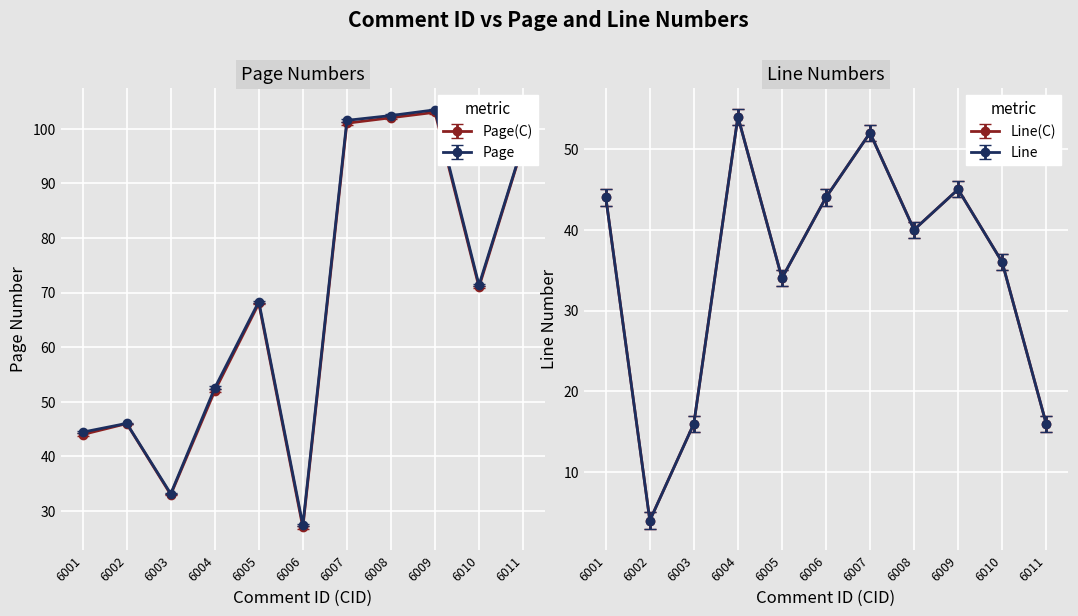

How many interior local peaks does the Line series have?

3